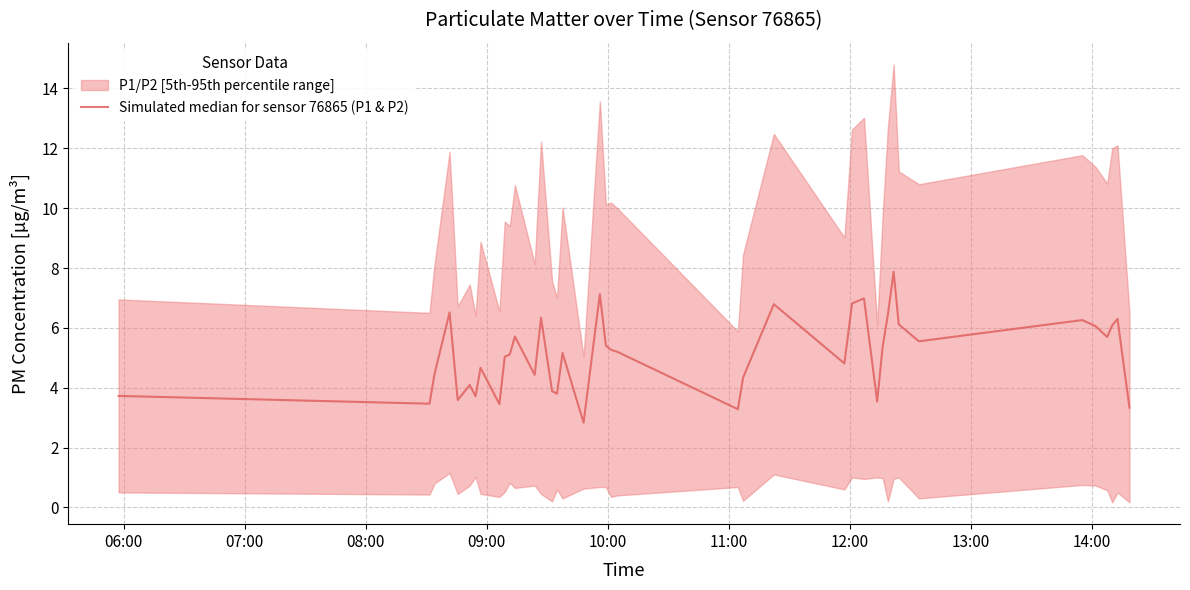

What is the difference between the maximum and minimum values?

5.0